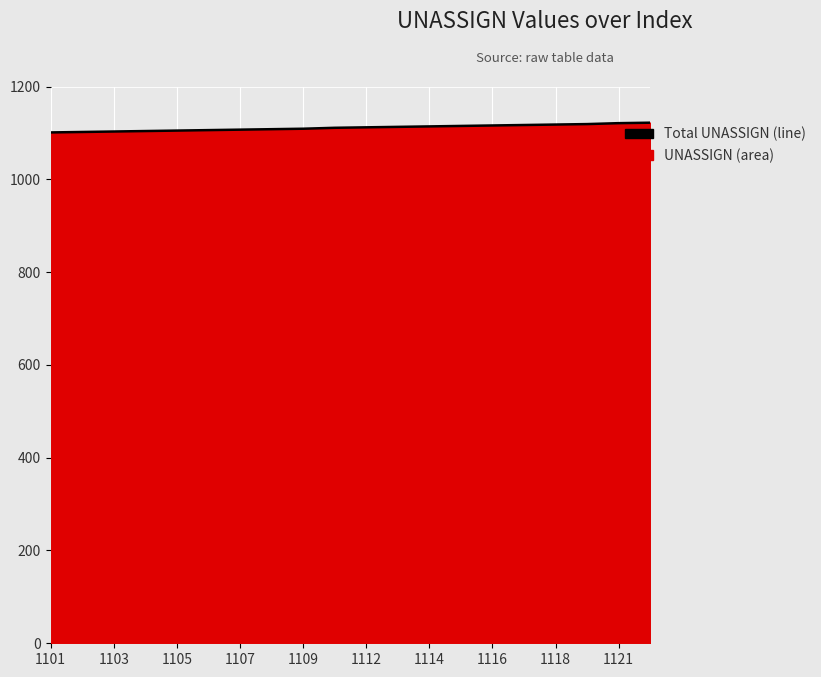

How many series are shown in this chart?

1